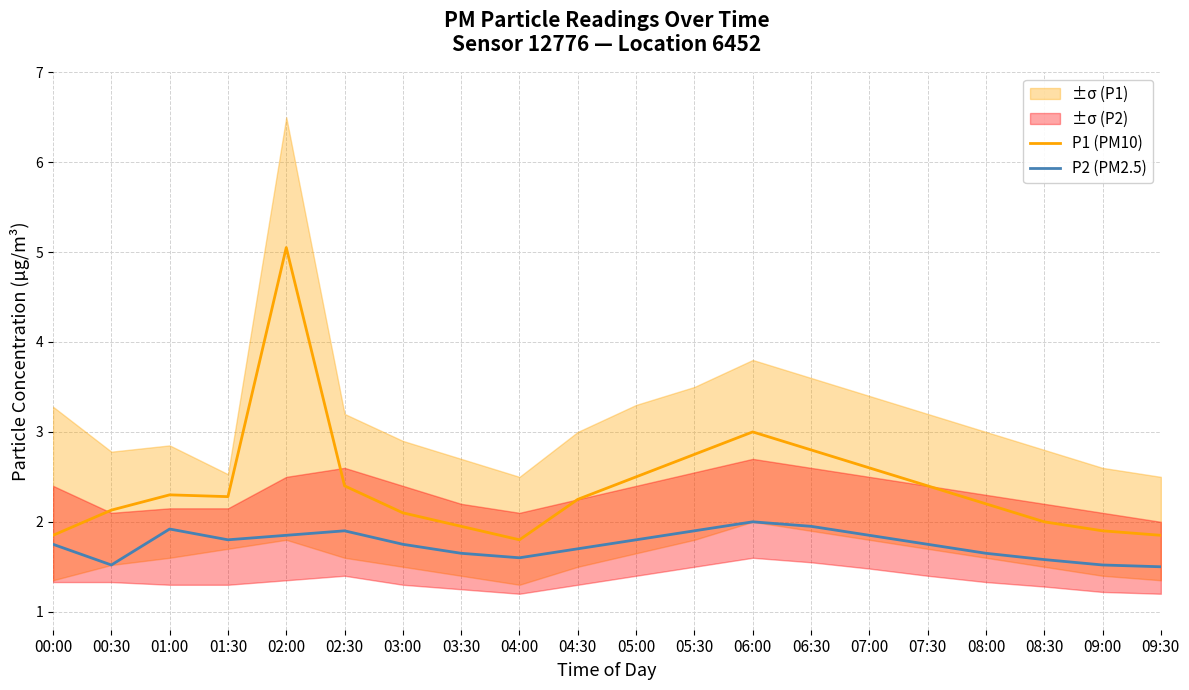

What is the total value across all series at 09:00?

3.4